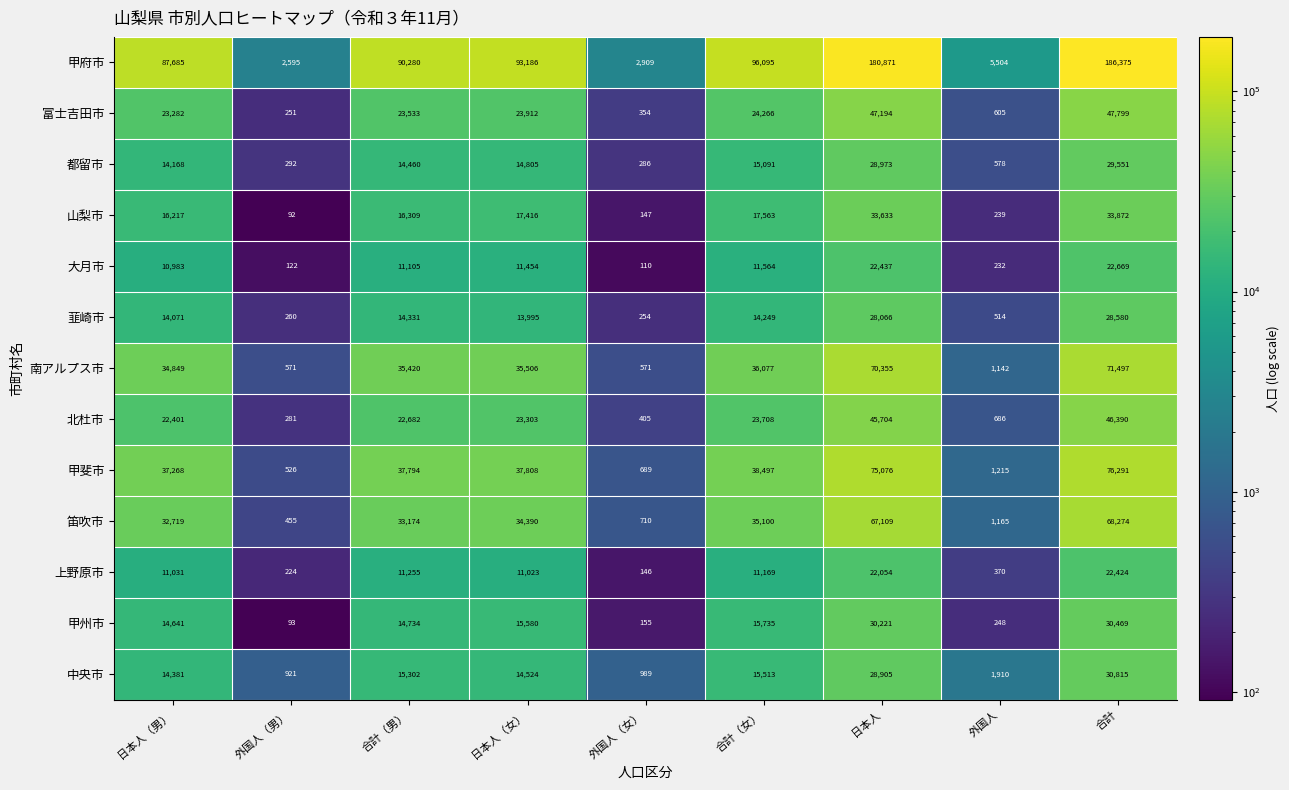

At how many categories does at least one series exceed 86375?

6